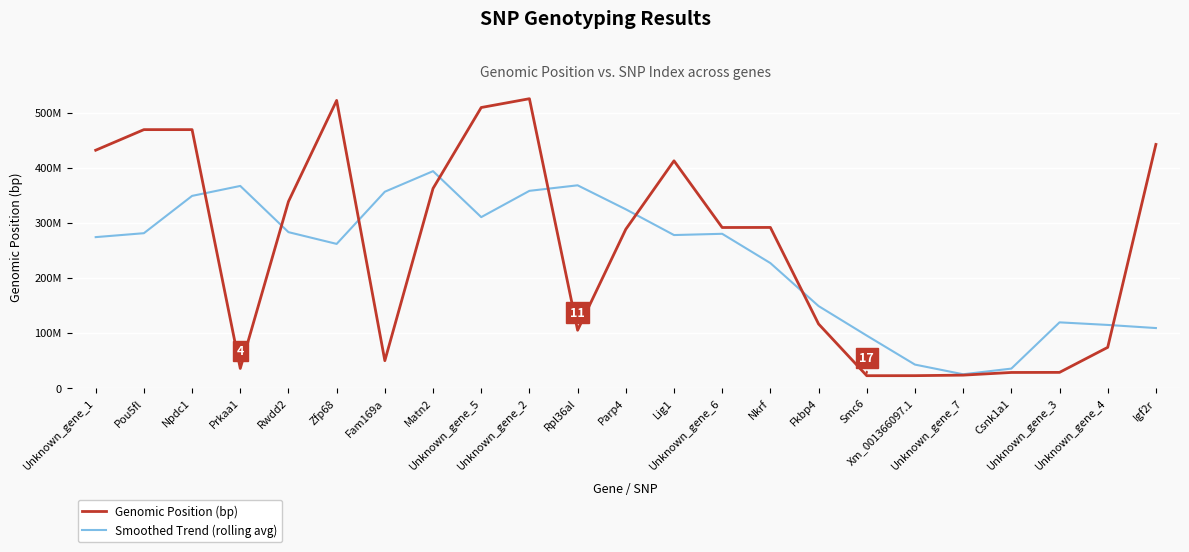

Which category has the lowest value in the Smoothed Trend (rolling avg) series?

Unknown_gene_7